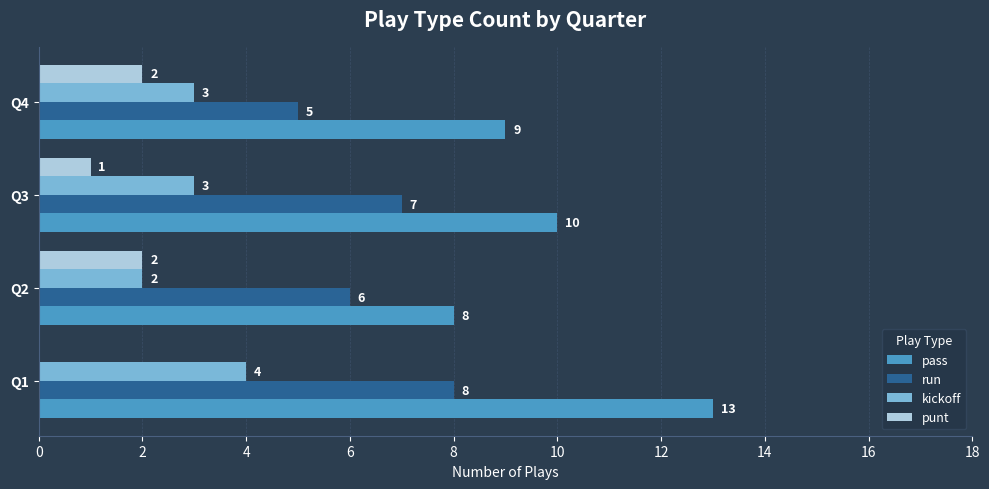

What is the greatest value displayed?

13